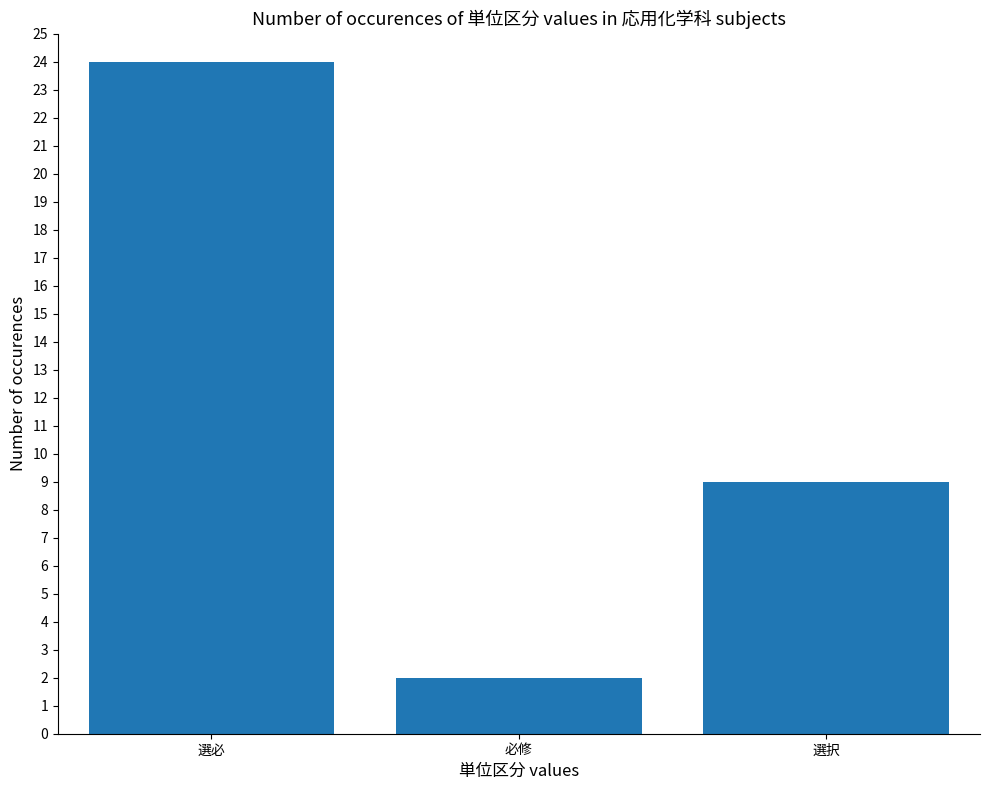

How many values are between 2 and 24?

3